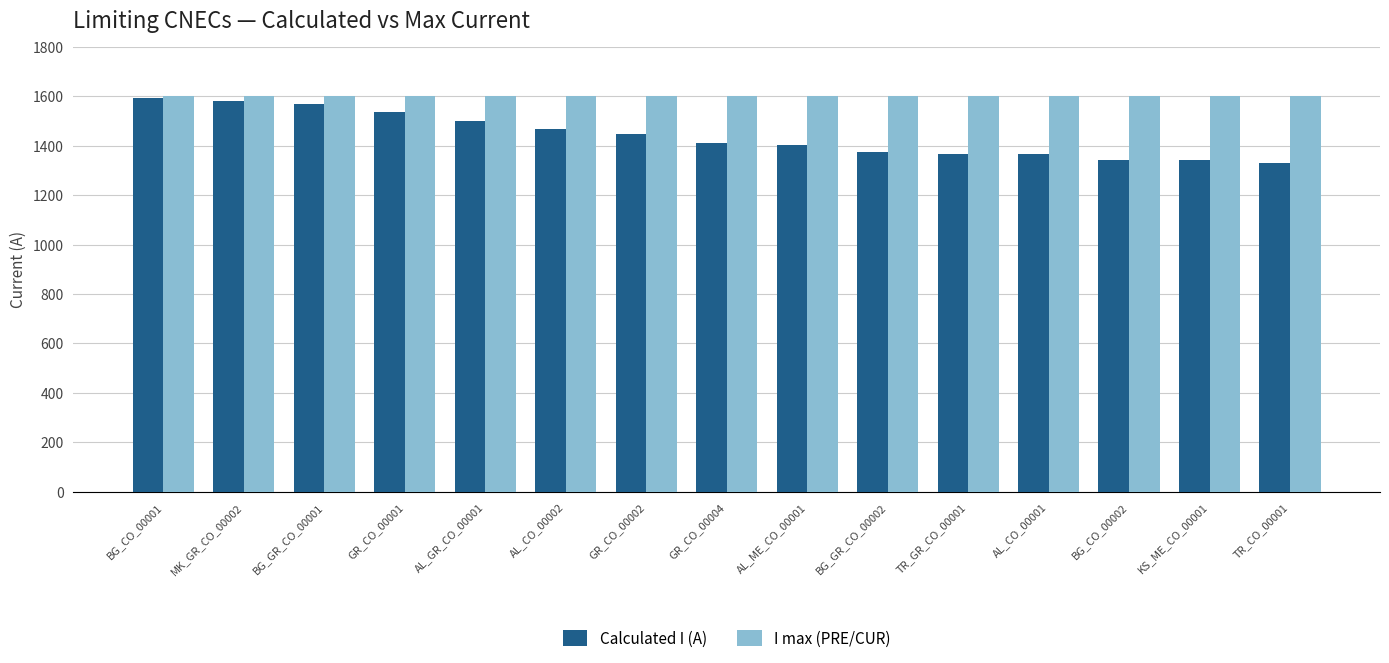

At how many categories does at least one series exceed 1576?

15